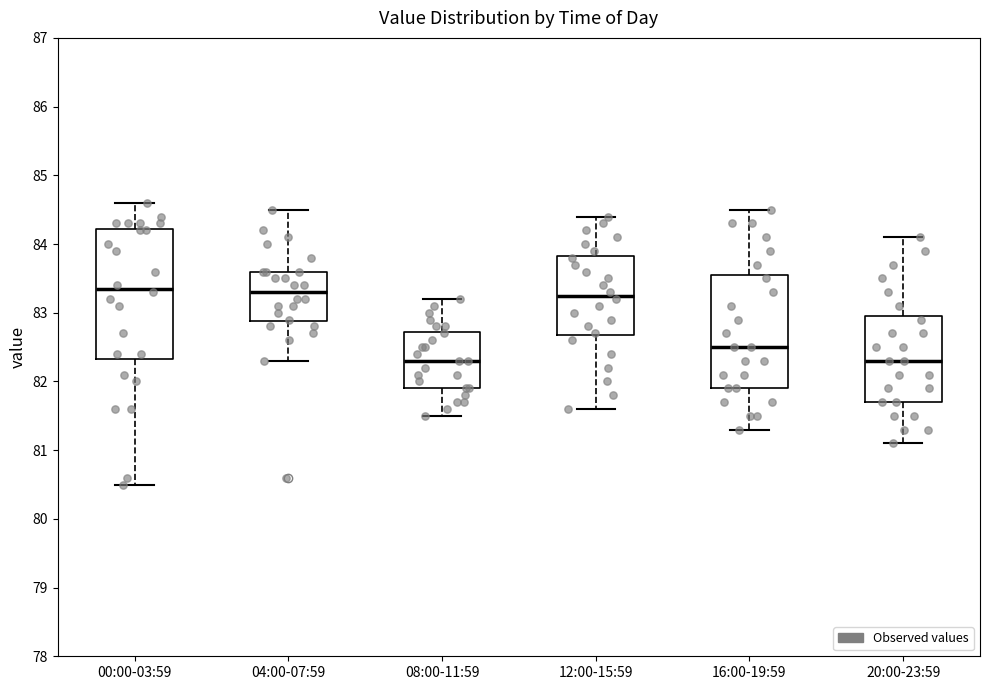

Where is the lower edge of the box for 12:00-15:59 on the y-axis? The values are not printed on the chart, so give them approximately, as read against the axis.

82.7